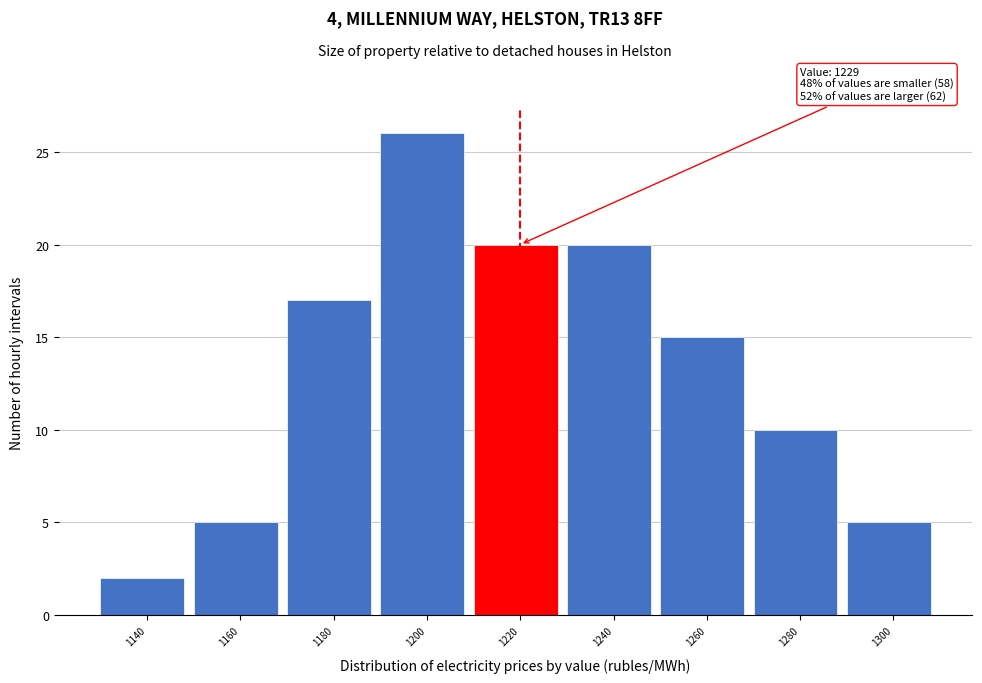

Reading right to left, what are all the values shown in this chart?

5	10	15	20	20	26	17	5	2